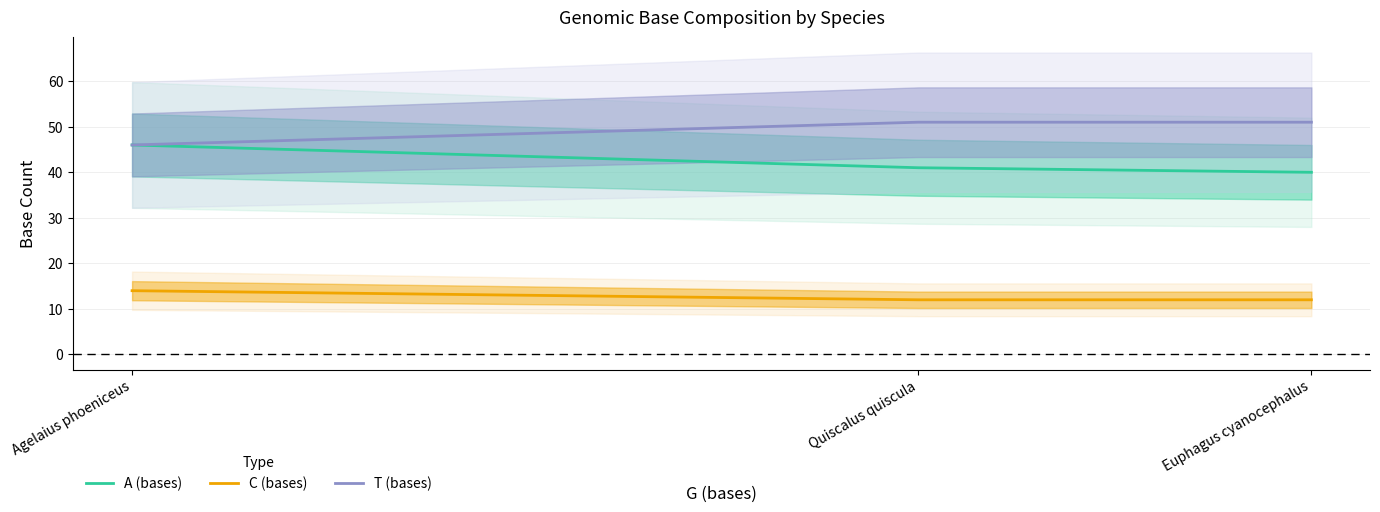

At which label is C (bases) closest to 13?

Agelaius phoeniceus